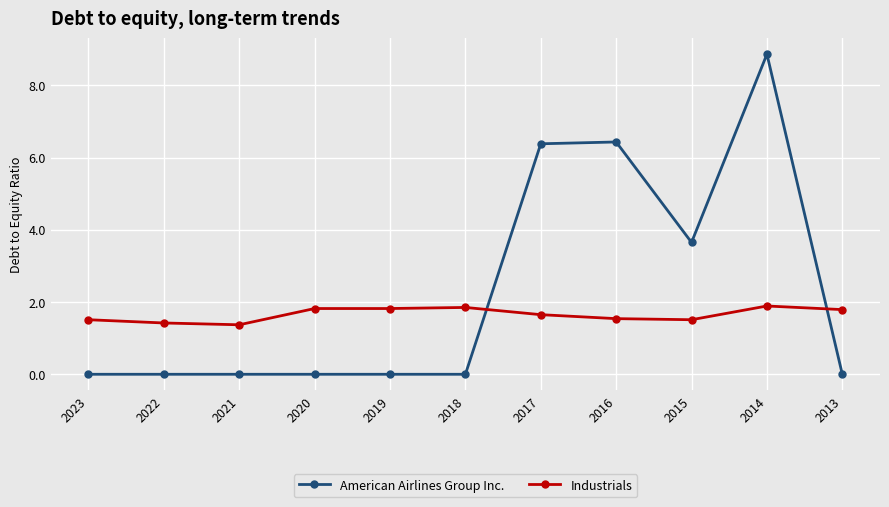

True or false: American Airlines Group Inc. has a value of 5.1 at 2018.

False